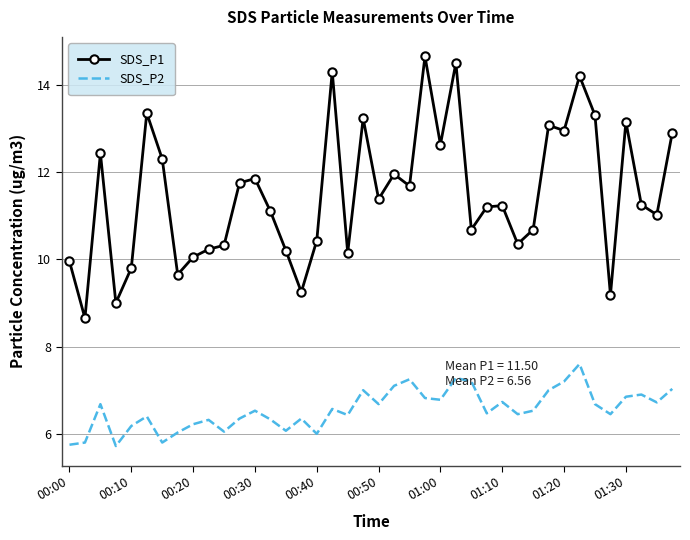

Which series has the largest total across all categories?

SDS_P1